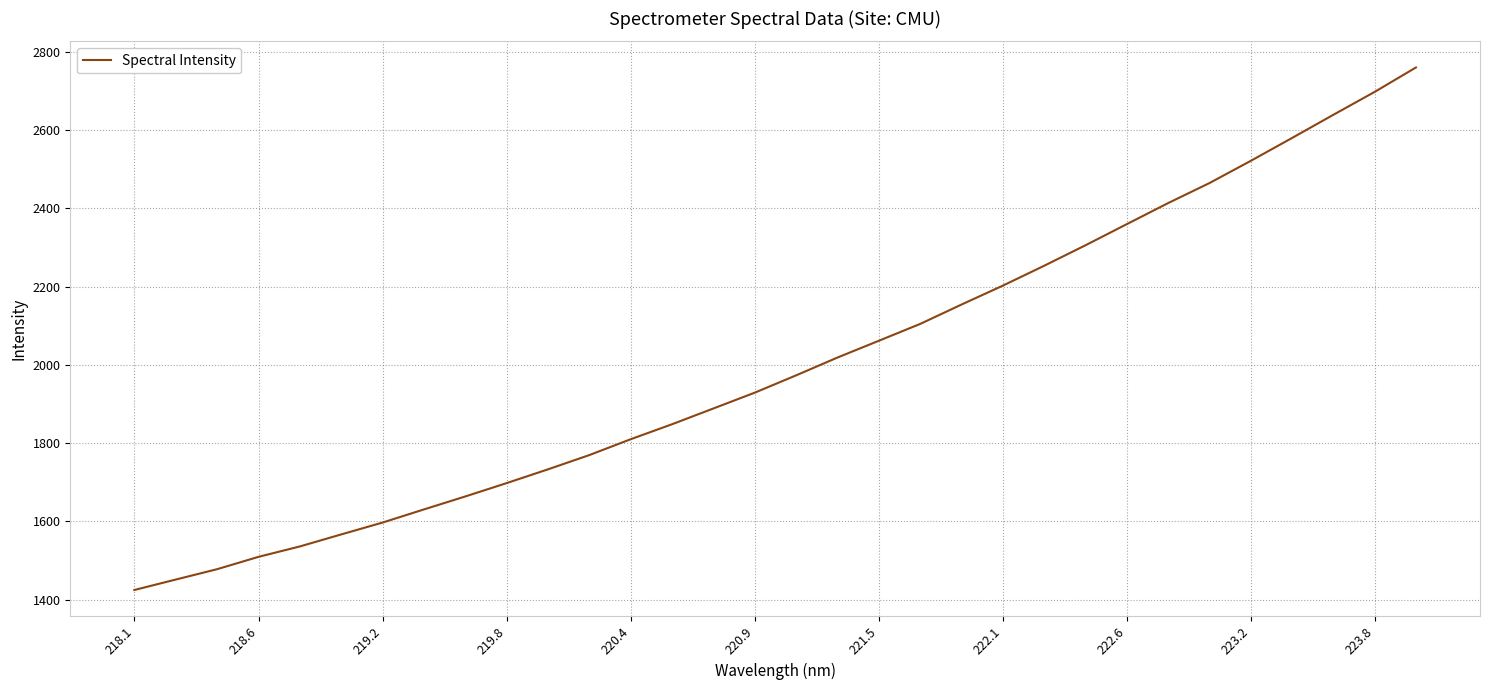

What is the difference between the maximum and minimum values?

1335.4